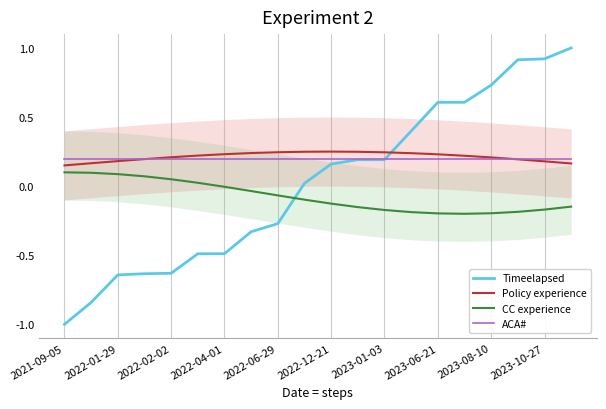

Which series ends up on top after the final intersection of Timeelapsed and Policy experience?

Timeelapsed